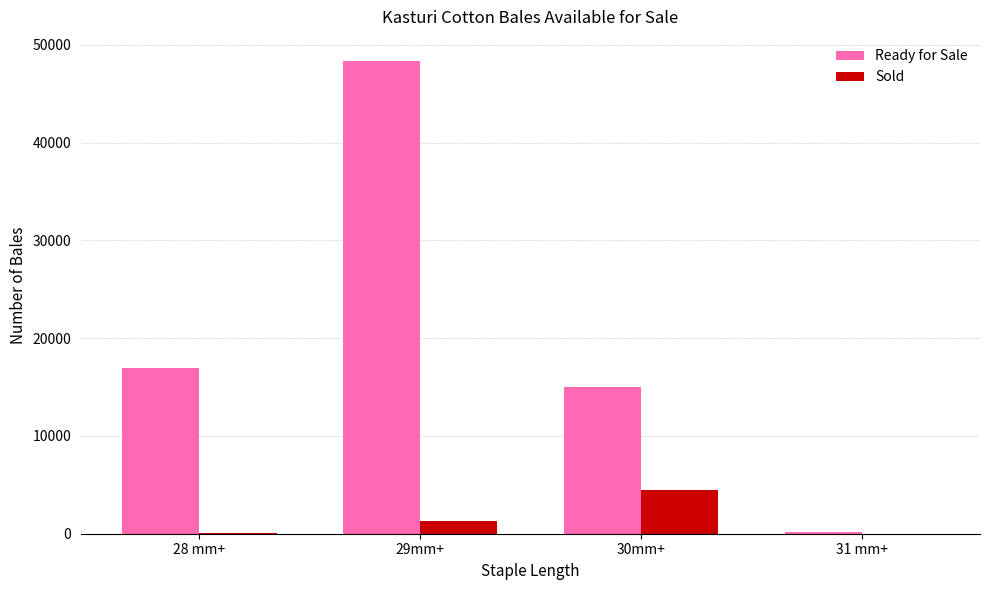

Count the number of categories in the chart.

4